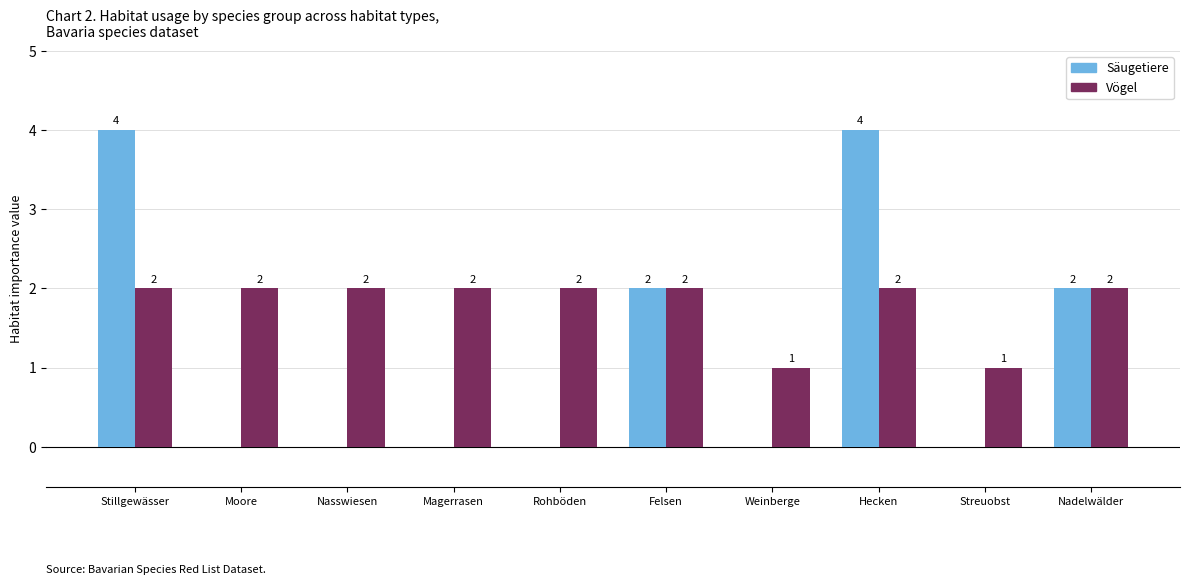

How many groups of bars are there?

10